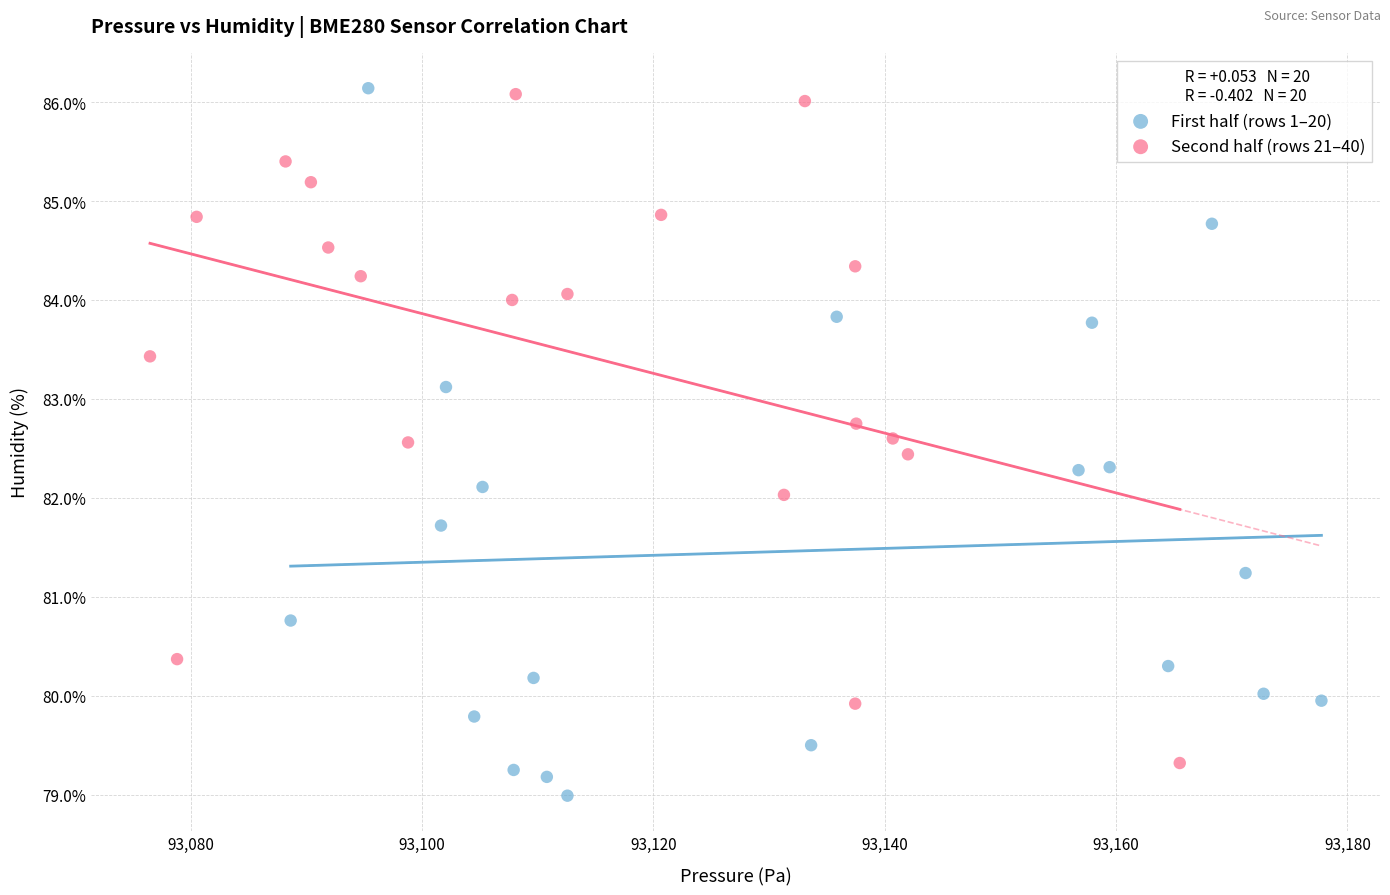

Which series contains the lowest Y value?

First half (rows 1–20)